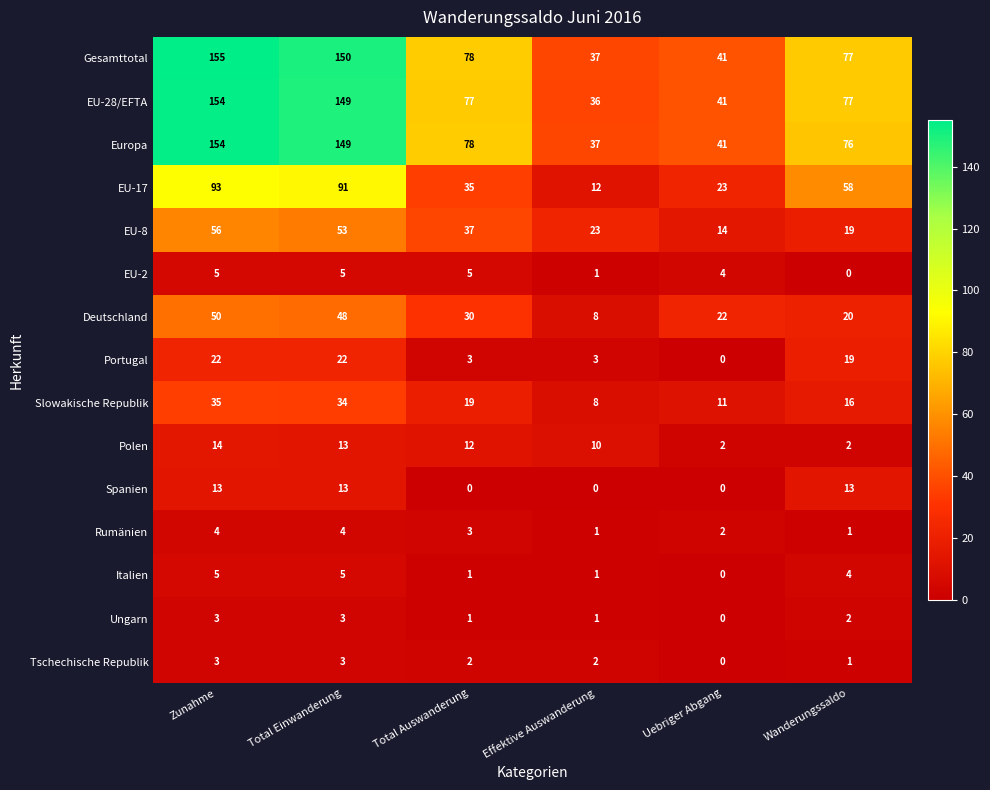

The value of EU-8 at Total Auswanderung is 12. True or false?

False